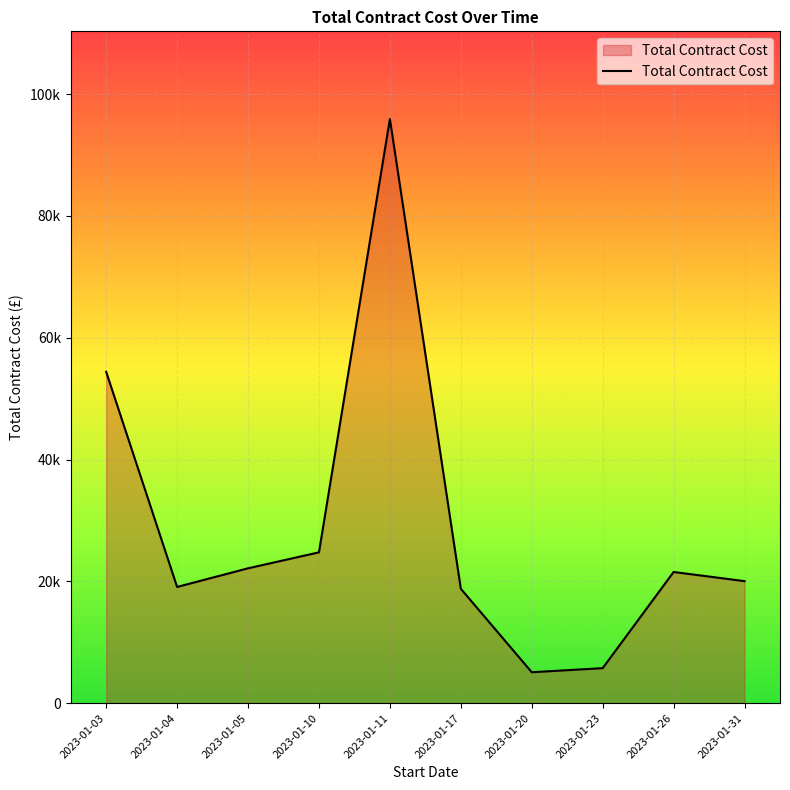

Does the chart have visible grid lines?

Yes